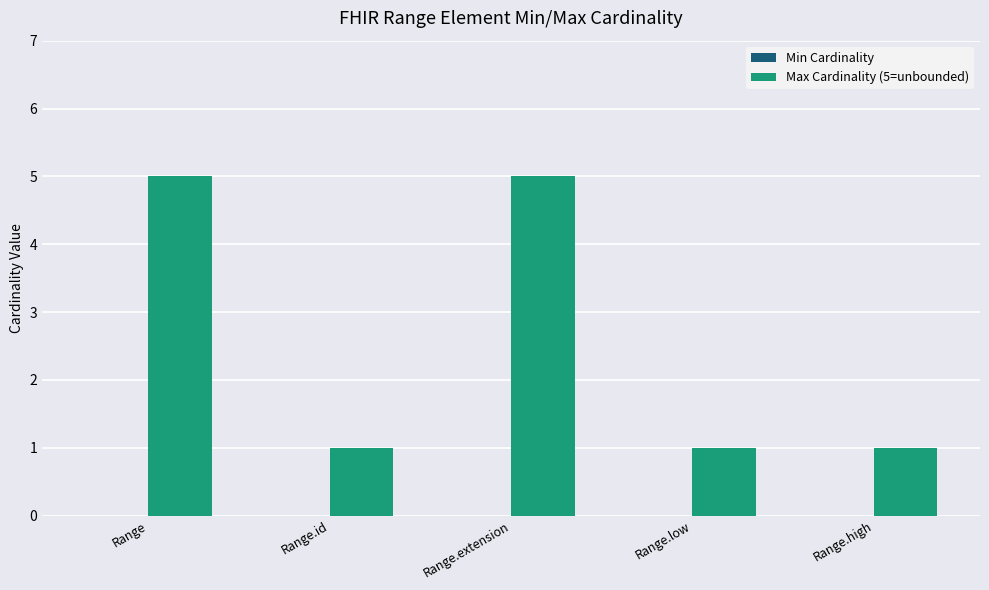

Which has a higher value, Range.high or Range?

Range